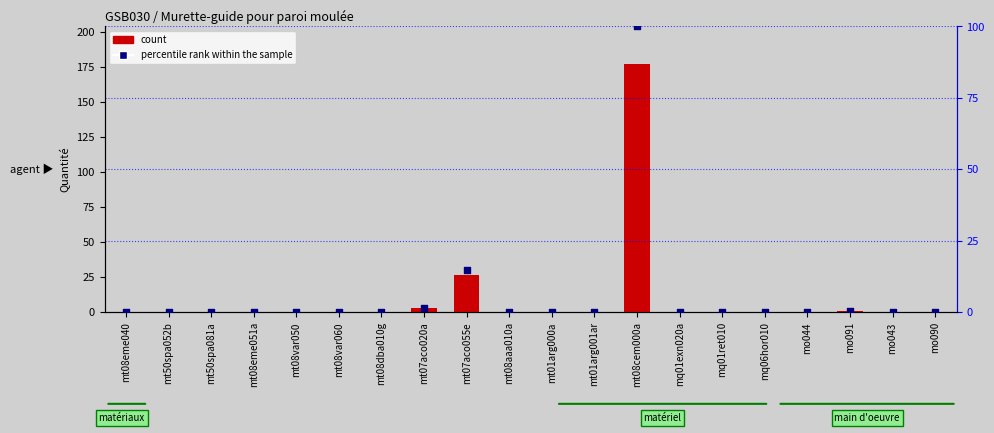

Which series has the widest spread of Y values?

count